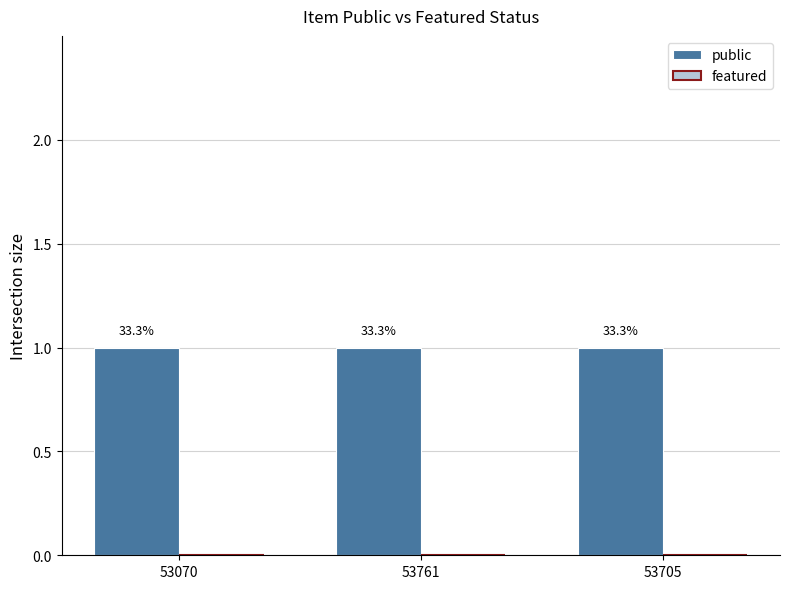

At how many categories does at least one series exceed 0?

3